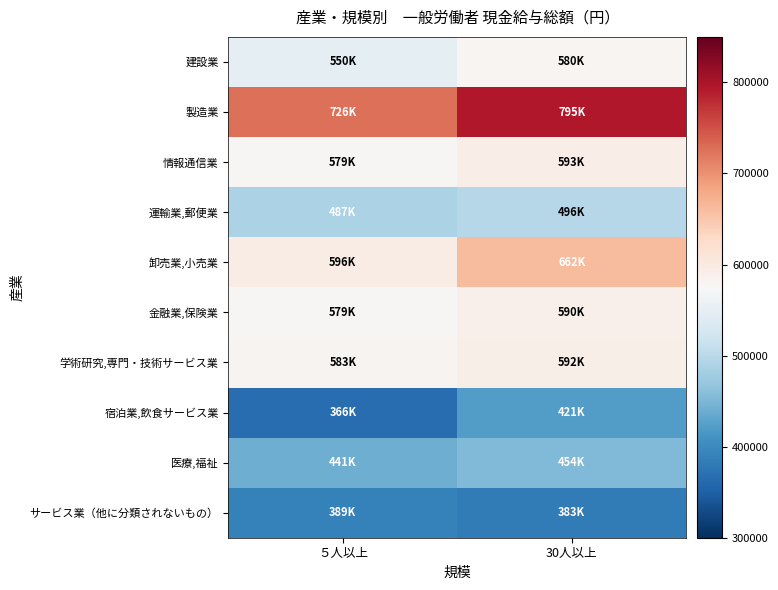

What is the total value across all series at 30人以上?

5566835